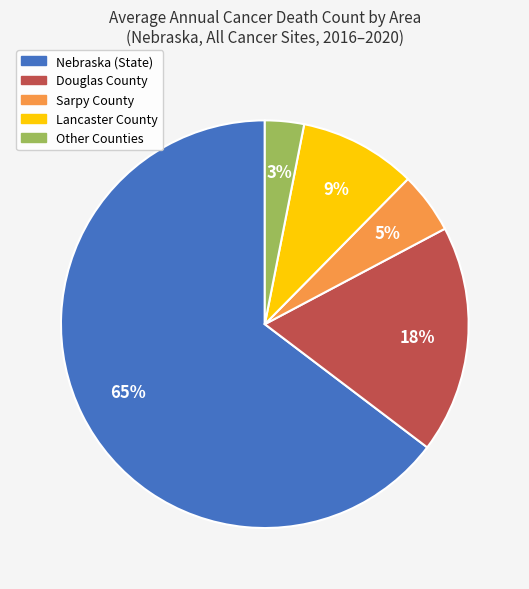

Is there a majority slice in this chart?

Yes